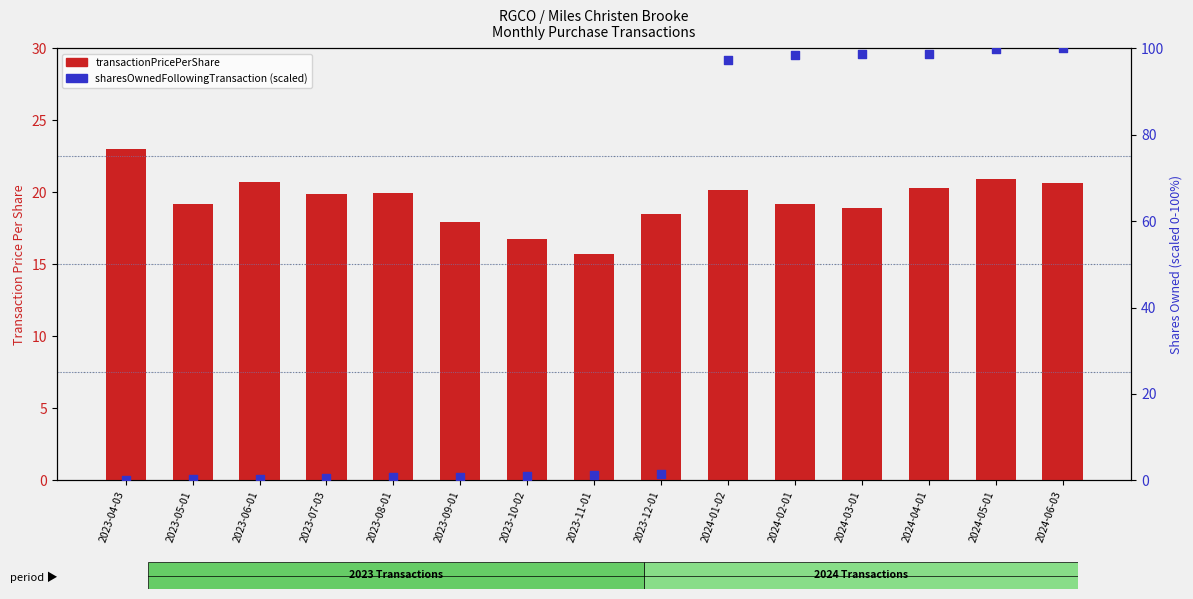

What is the total value across all series at 2023-05-01?

19.4